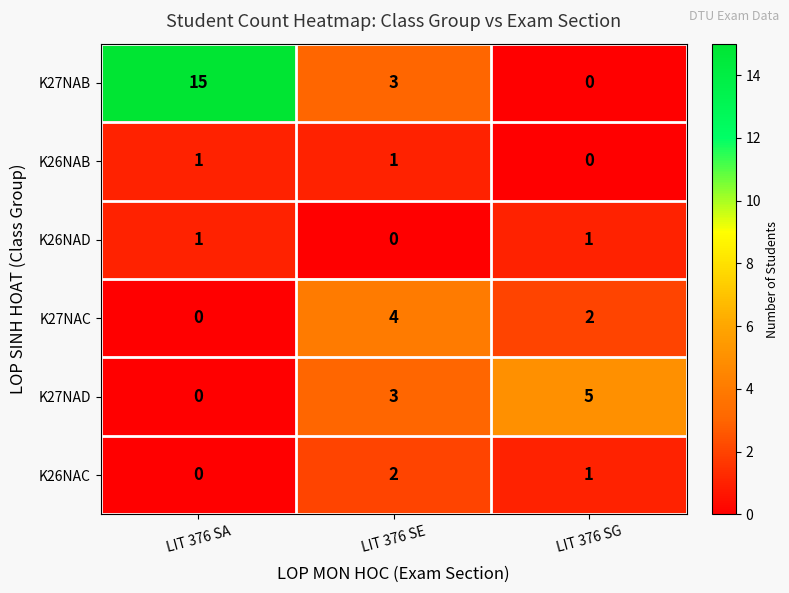

Which category has the lowest value in the K26NAD series?

LIT 376 SE